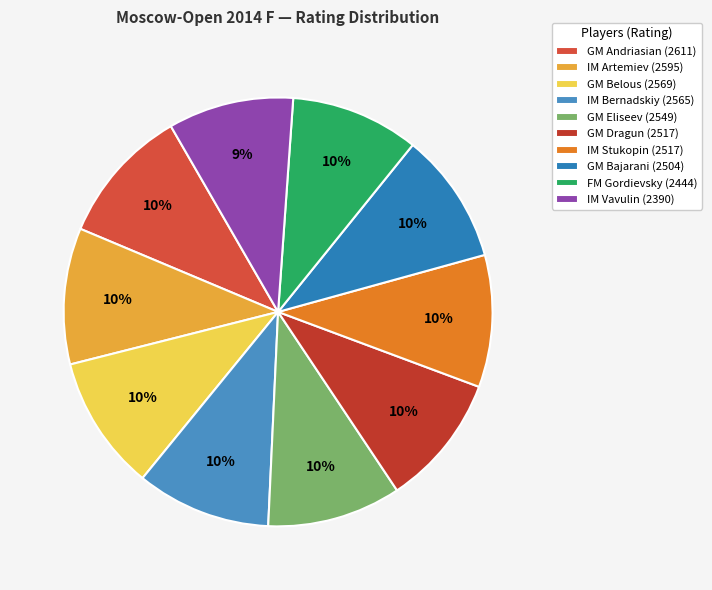

How many segments does this pie chart have?

10